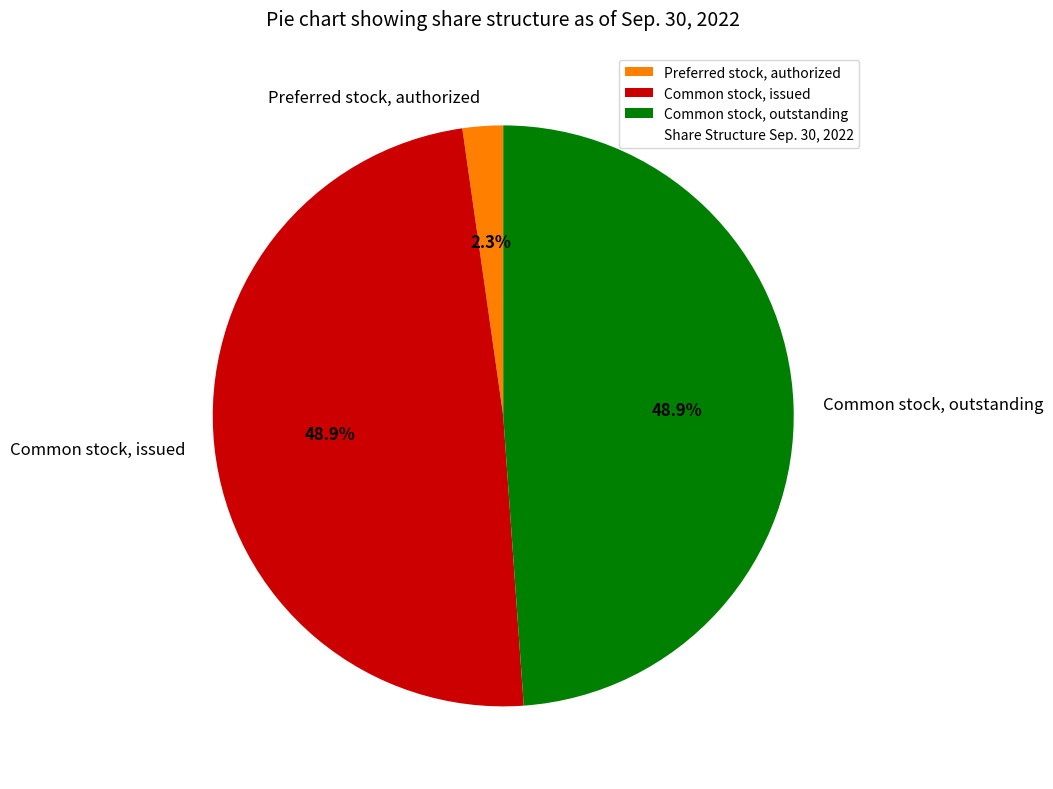

The Common stock, outstanding slice represents 60% of the pie. True or false?

False